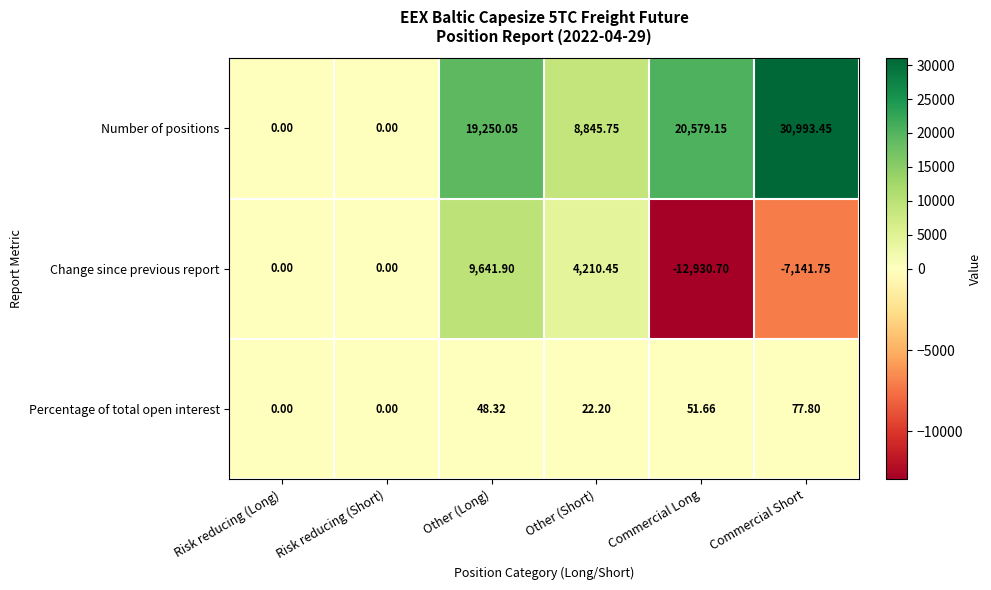

At which category does the chart reach its minimum across all series?

Commercial Long